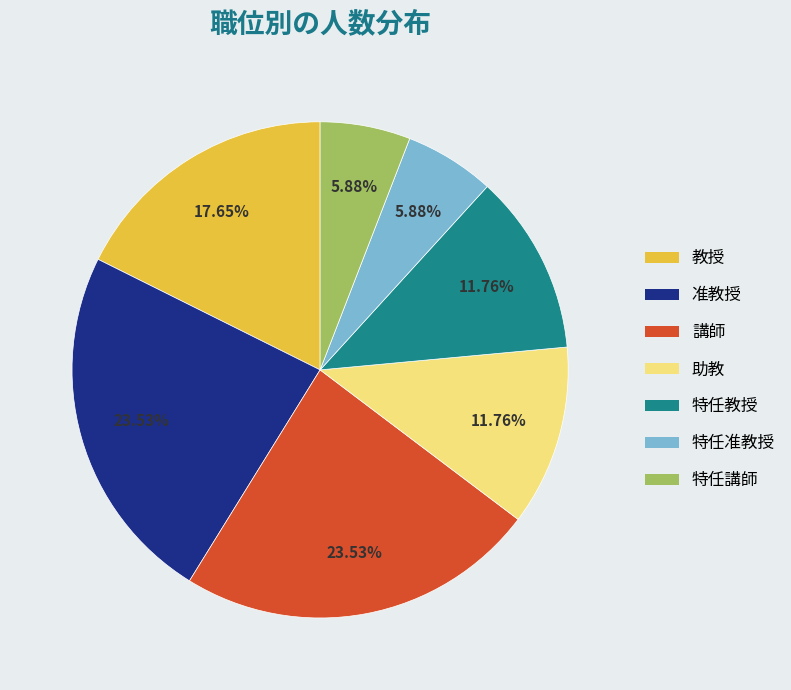

Does 講師 represent more than half of the total?

No